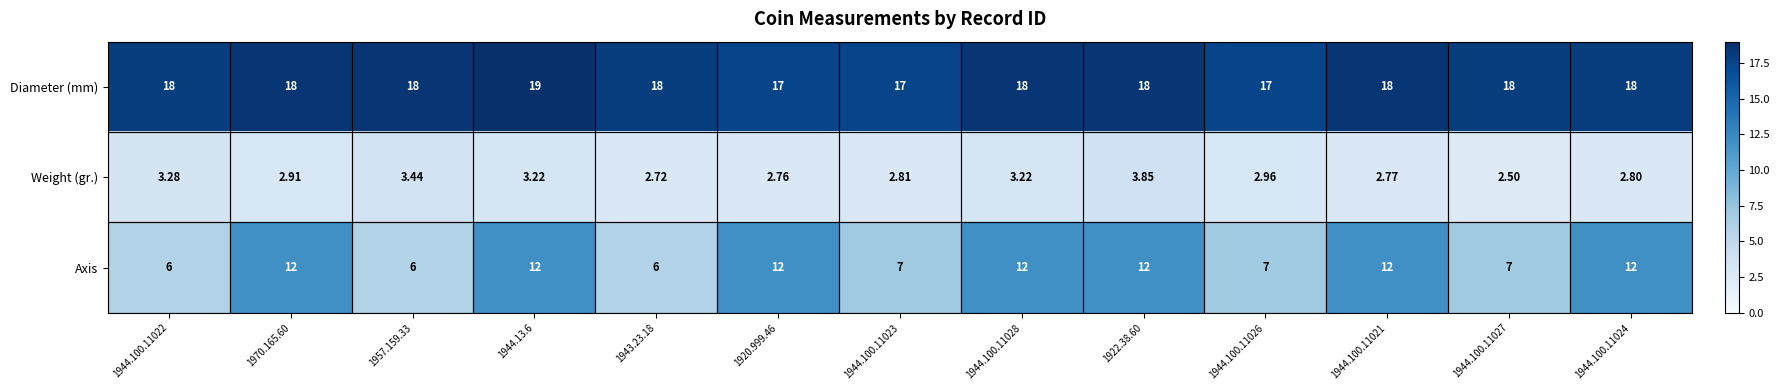

Which category has the highest value across all series?

1944.13.6